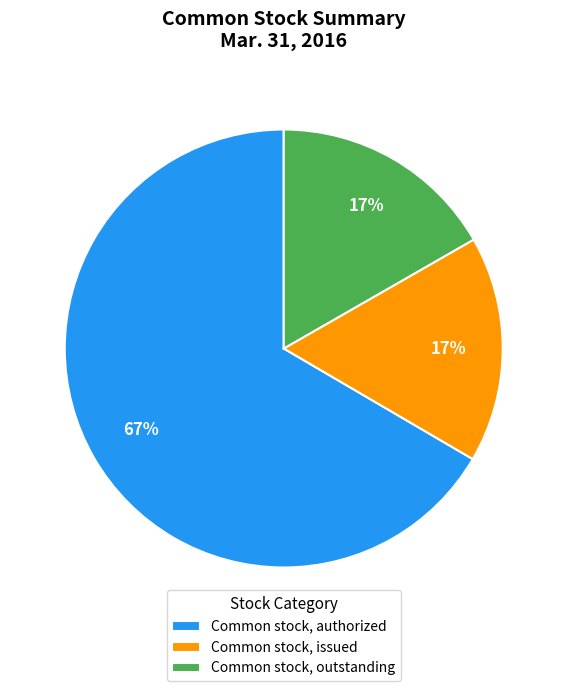

Is it true that Common stock, outstanding is 17% of the pie?

True